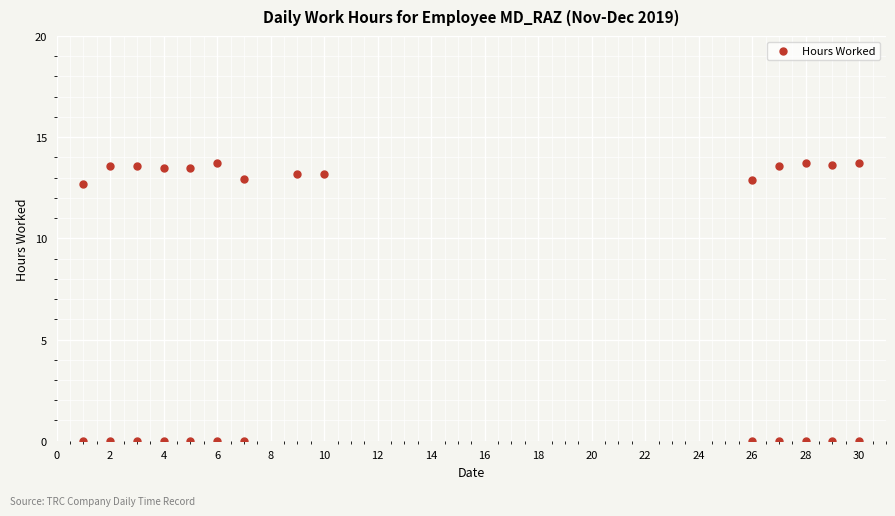

What is the range of Y values (max minus min)?

13.7